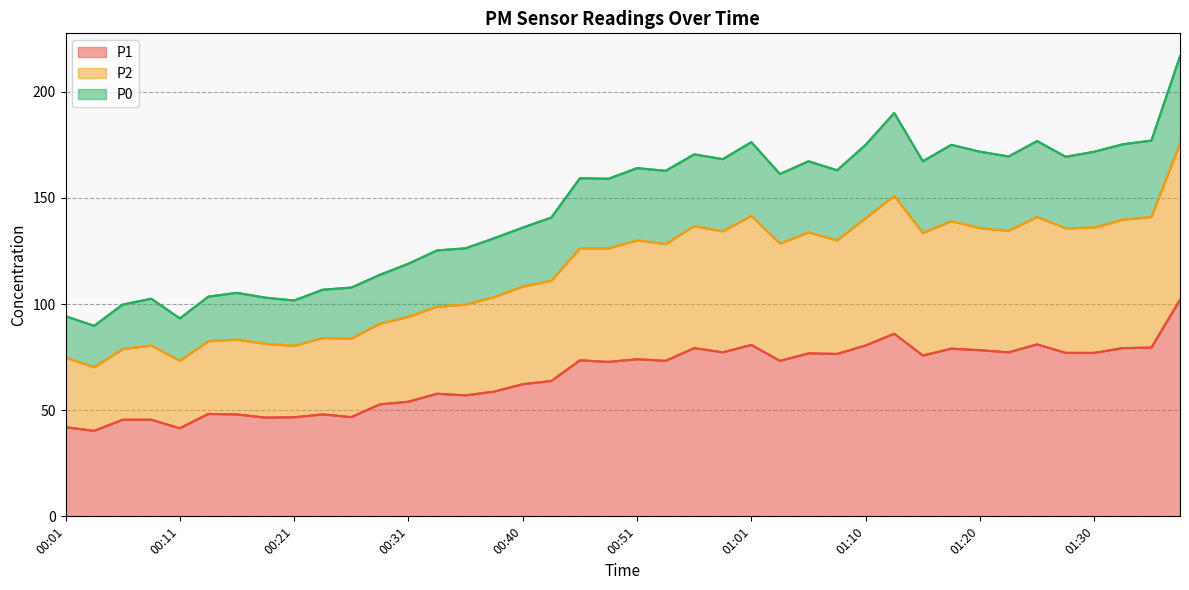

Rank the categories by P2 value from lowest to highest.

00:03, 00:11, 00:01, 00:06, 00:21, 00:08, 00:18, 00:13, 00:16, 00:23, 00:26, 00:28, 00:31, 00:33, 00:35, 00:38, 00:40, 00:43, 00:48, 00:46, 01:03, 00:53, 01:08, 00:51, 01:05, 01:15, 00:58, 01:28, 01:23, 00:56, 01:20, 01:30, 01:10, 01:18, 01:33, 01:01, 01:25, 01:35, 01:13, 01:38